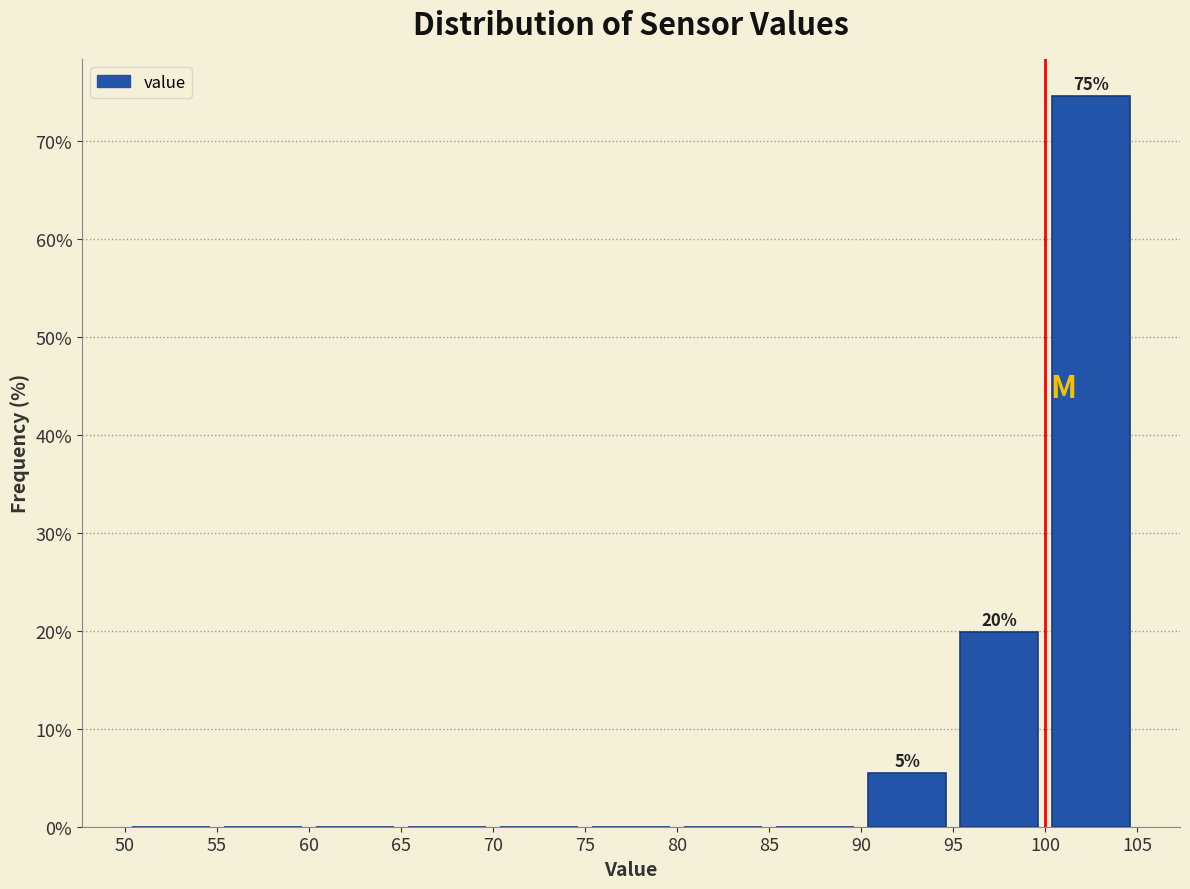

Over which range of the x-axis is the bar tallest?

100 to 105